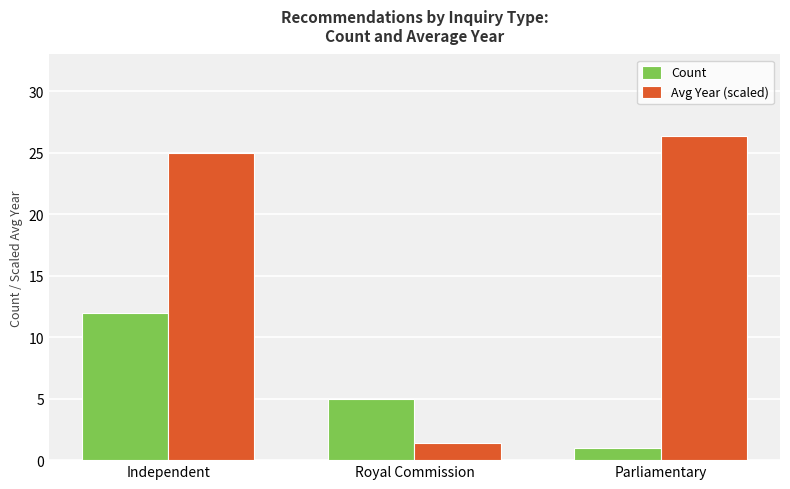

What is the difference between the highest and lowest values at Parliamentary?

25.4